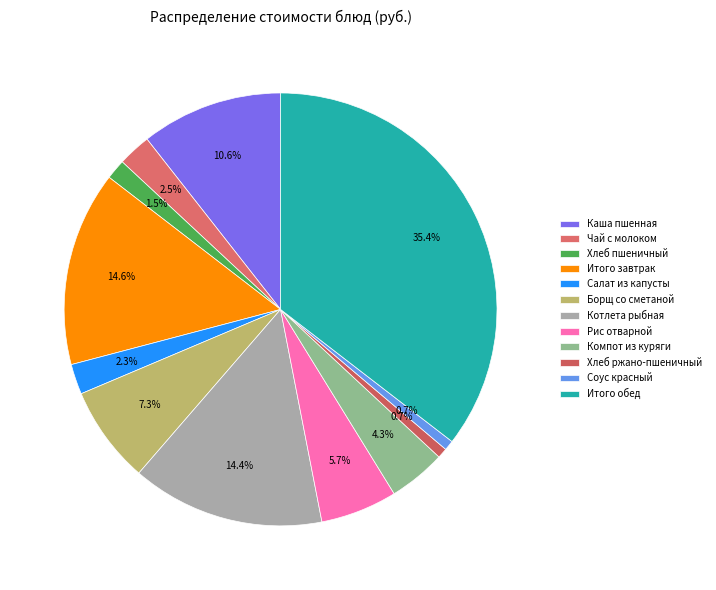

Do Компот из куряги and Салат из капусты together represent more than half of the pie?

No